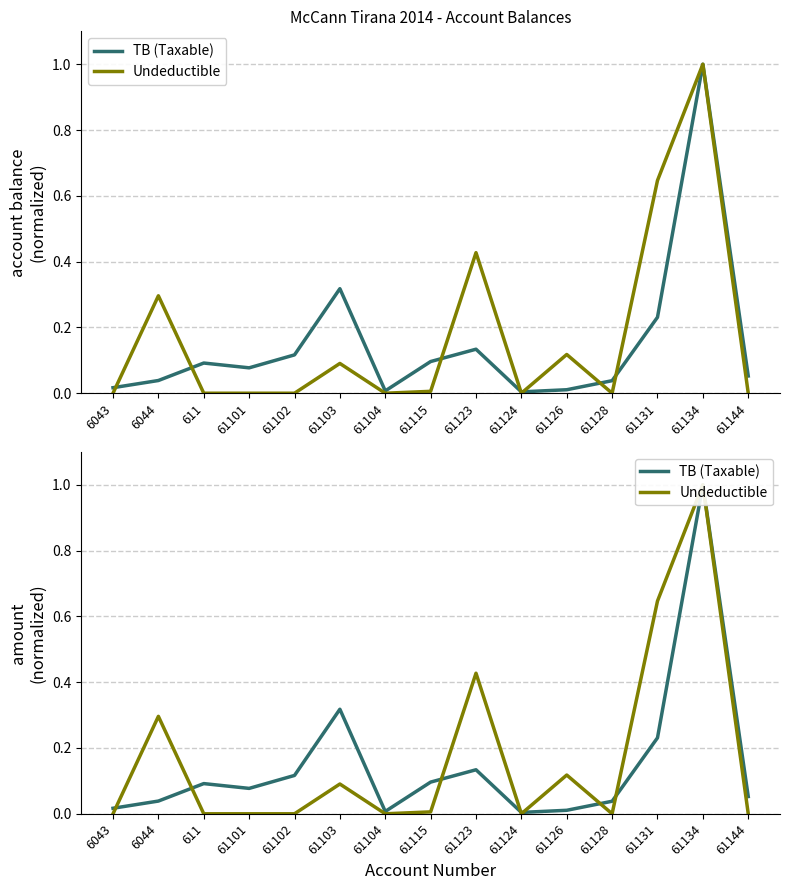

How many lines are shown in the chart?

2